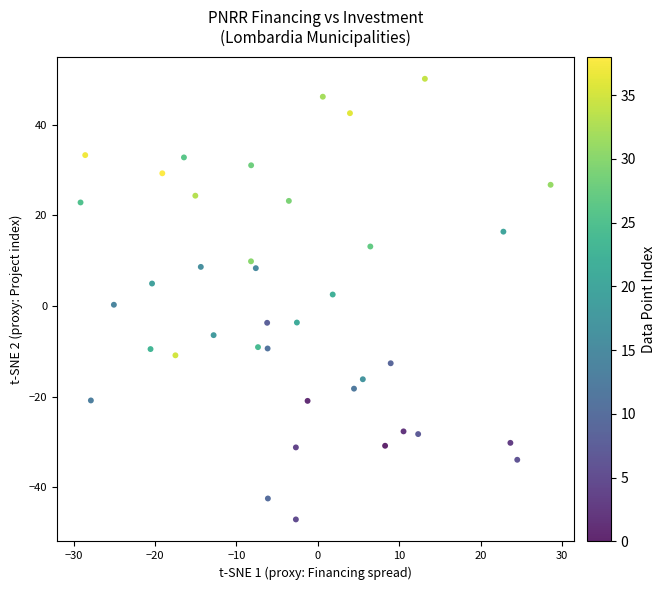

What is the range of X values (max minus min)?

57.8